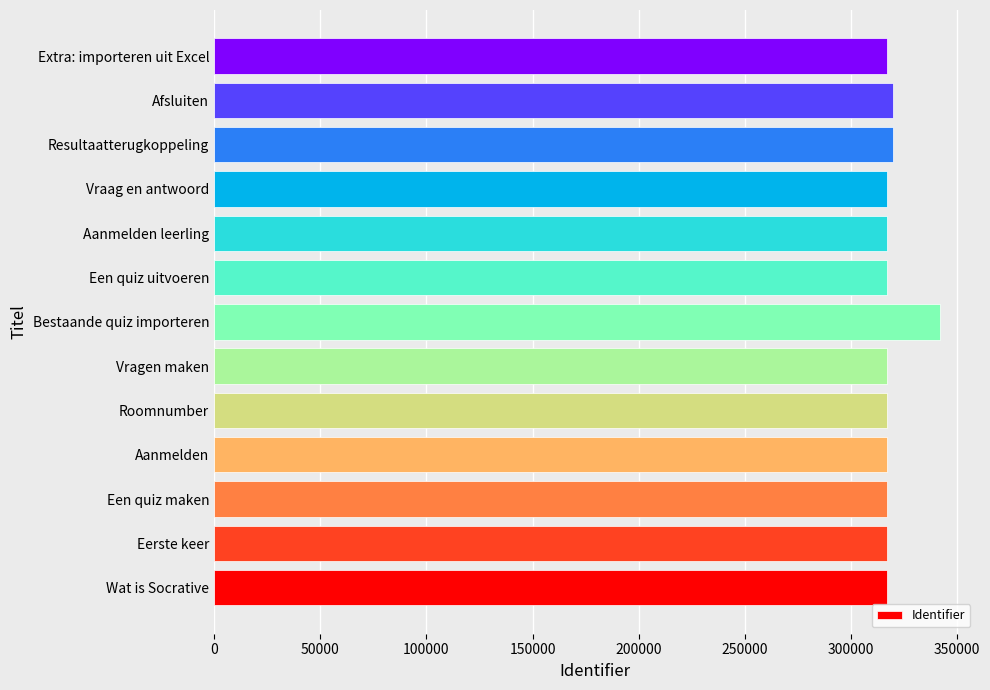

The value at Vraag en antwoord is 317001. True or false?

True